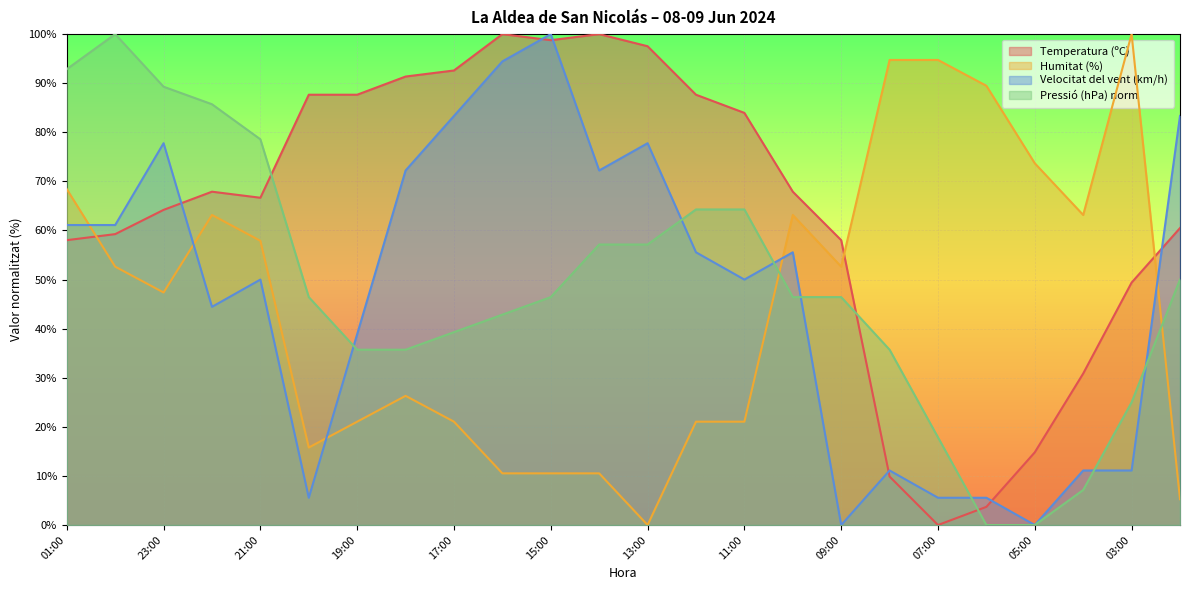

Which category has the highest value in the Velocitat del vent (km/h) series?

15:00